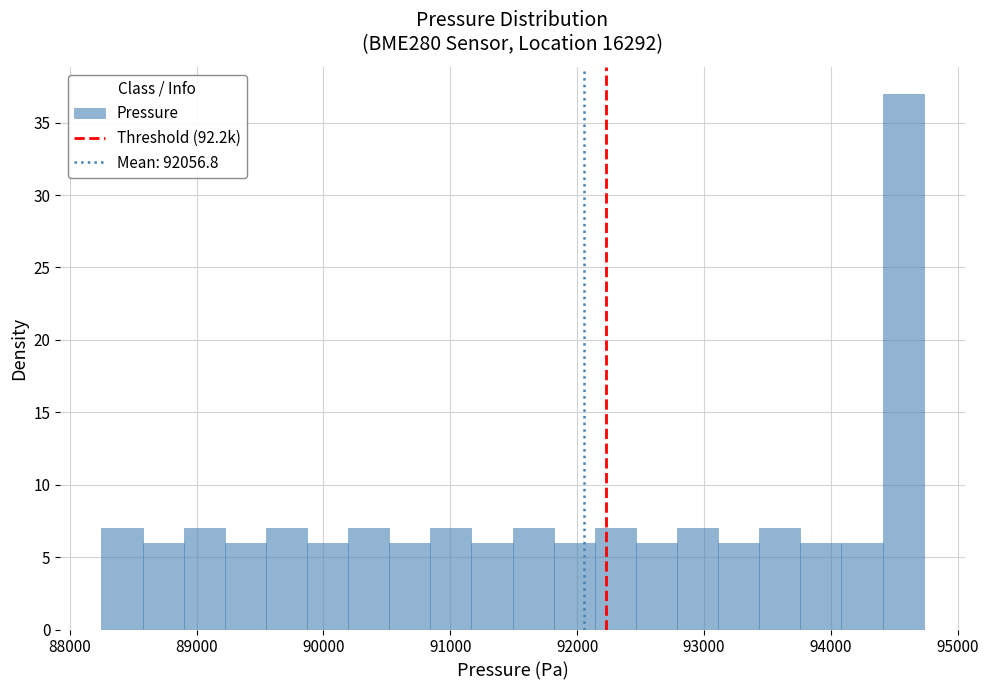

Read against the x-axis, roughly where is the centre of the tallest bar?

94600